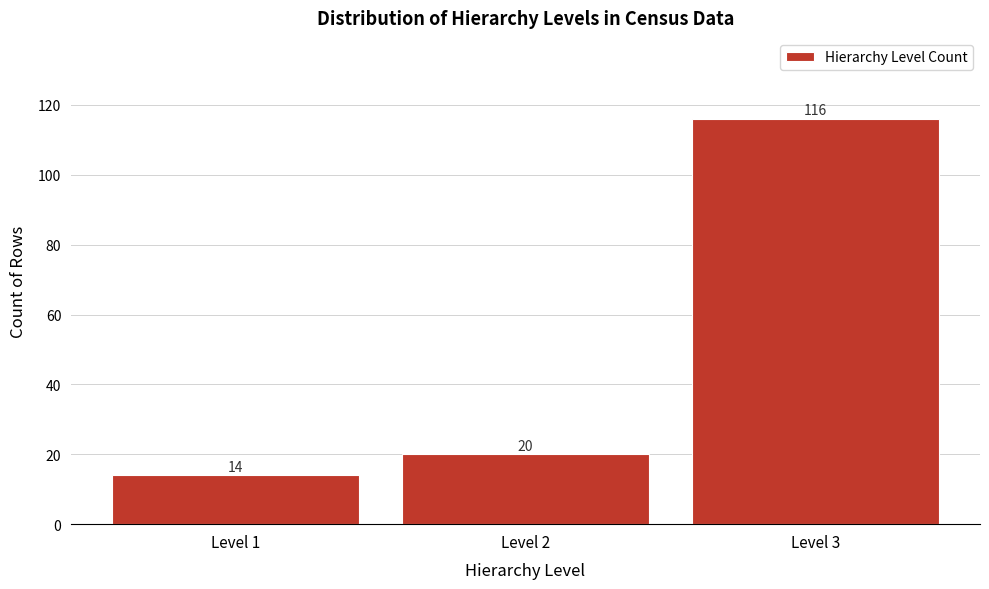

Reading right to left, what are all the values shown in this chart?

116	20	14